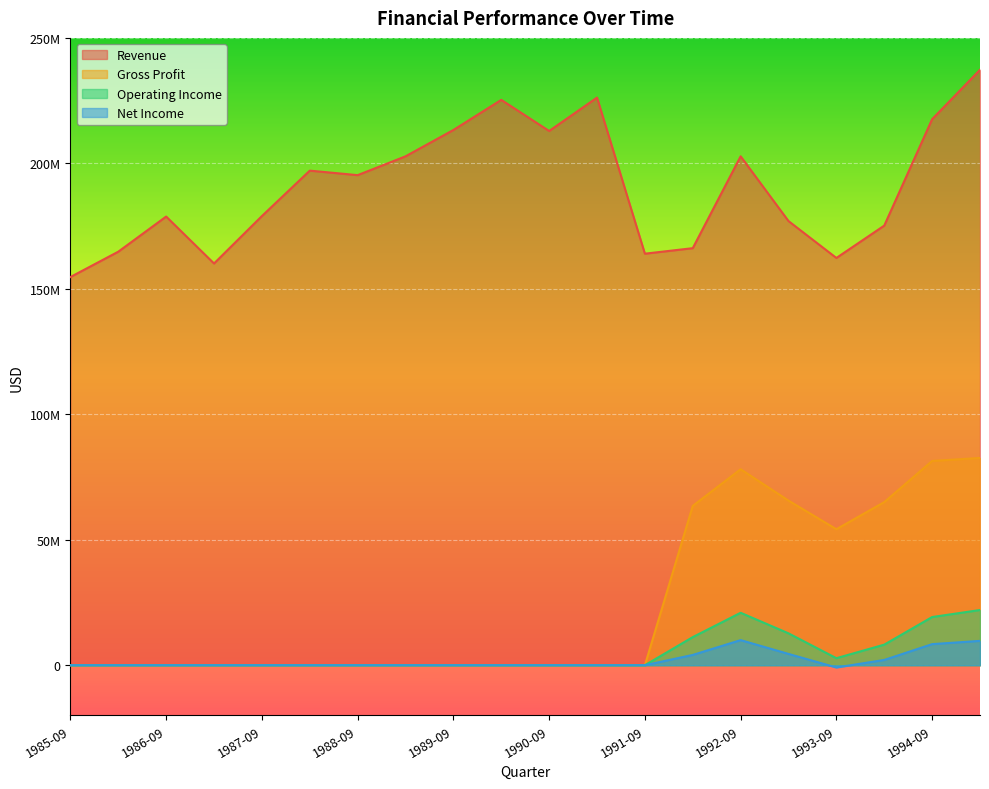

Read the Operating Income value at 1993-09.

2800000